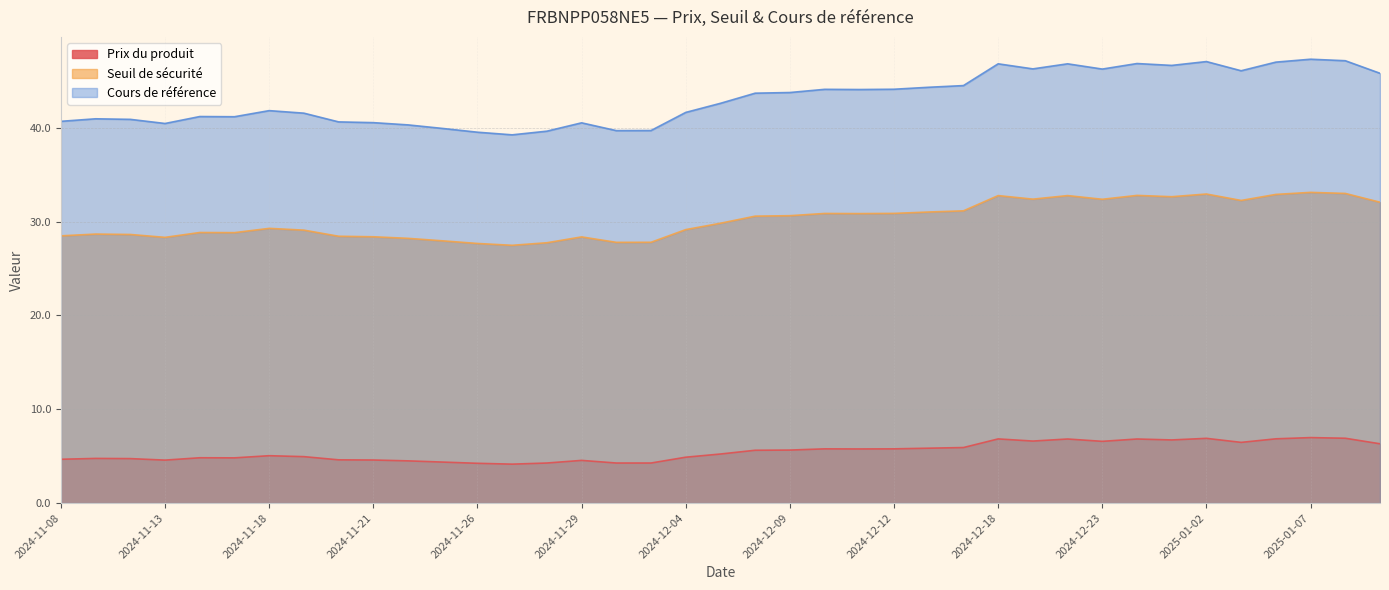

Which series has the largest range (max minus min)?

Cours de référence